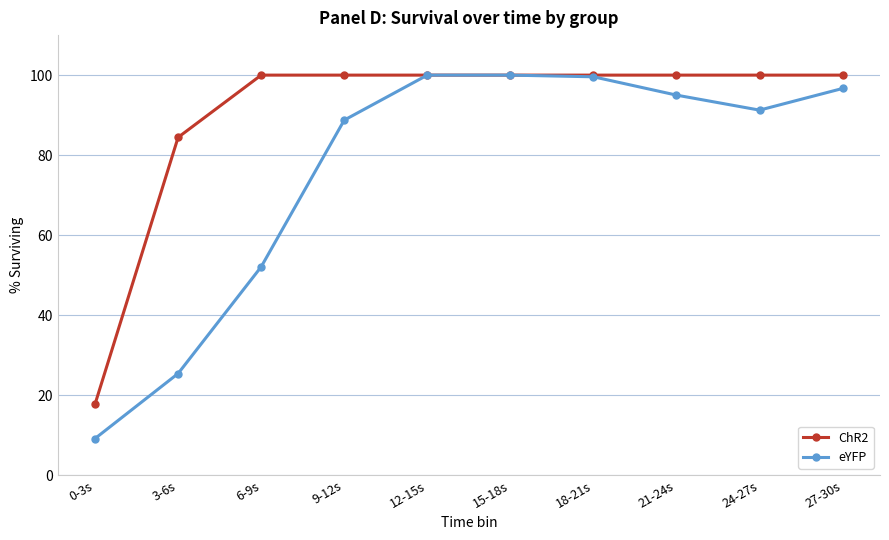

List the series in order of their overall mean, lowest first.

eYFP, ChR2